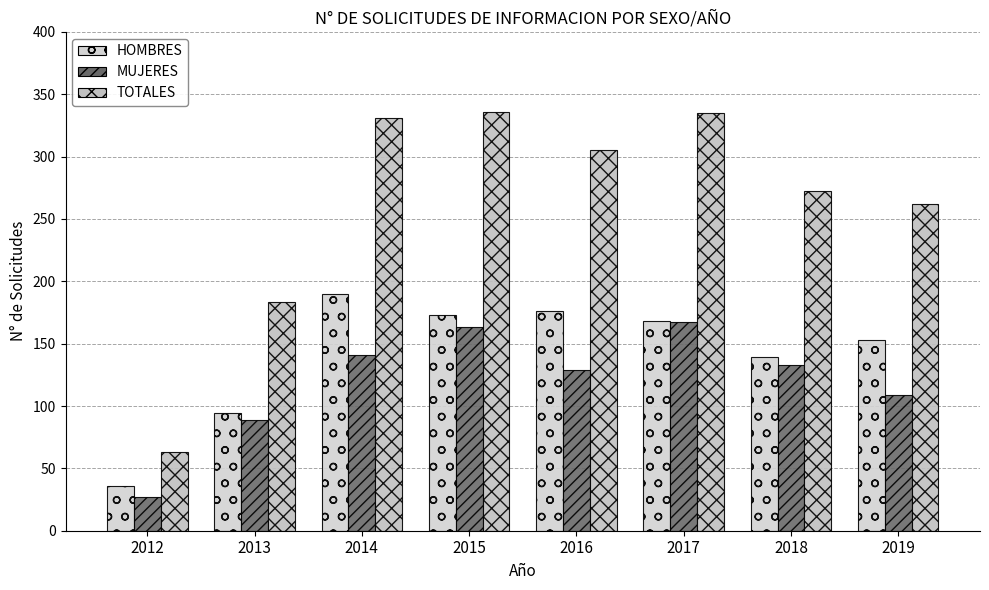

True or false: TOTALES has a value of 432 at 2019.

False